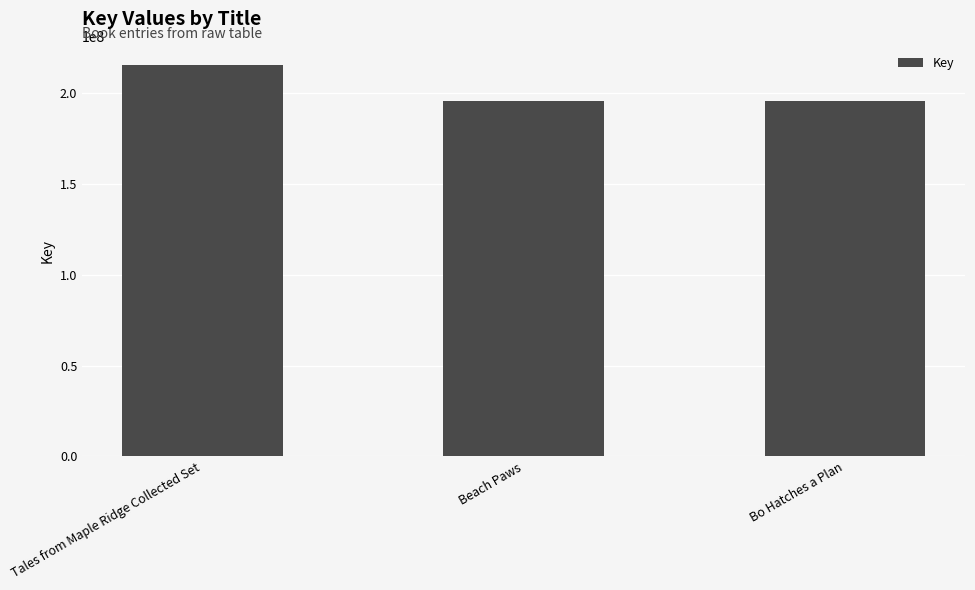

Count the number of categories in the chart.

3